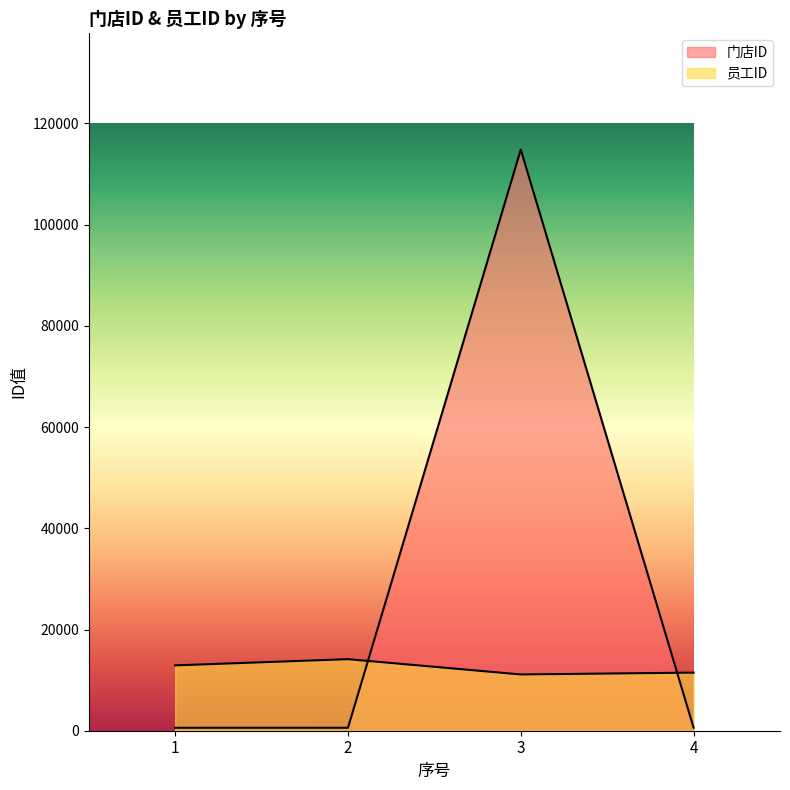

Which category has the lowest value in the 门店ID series?

1